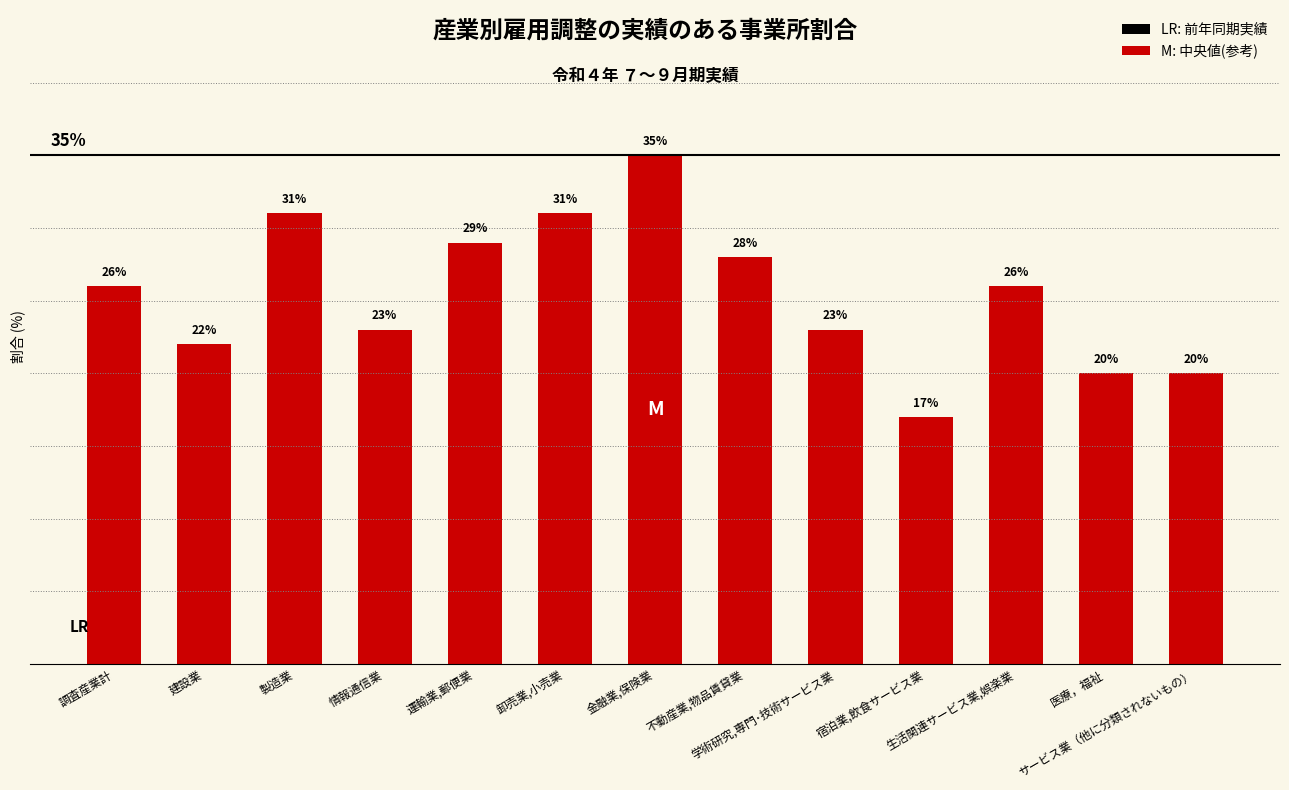

What position from the right is 情報通信業?

10